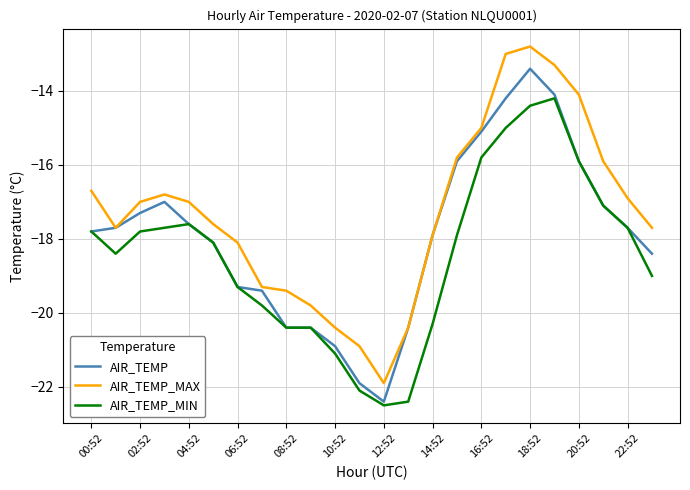

How many series are shown in this chart?

3